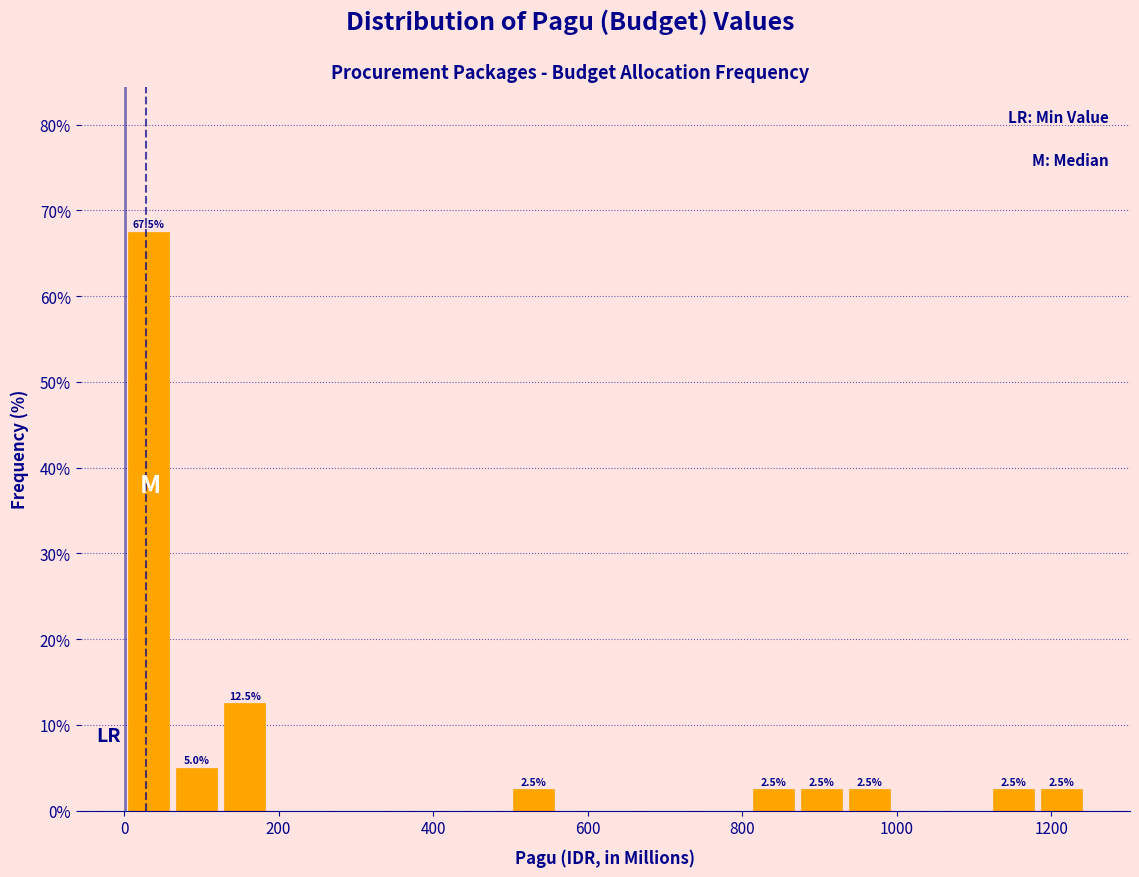

Around what value on the x-axis is the tallest bar? Give the approximate position of its centre, as read against the axis.

40